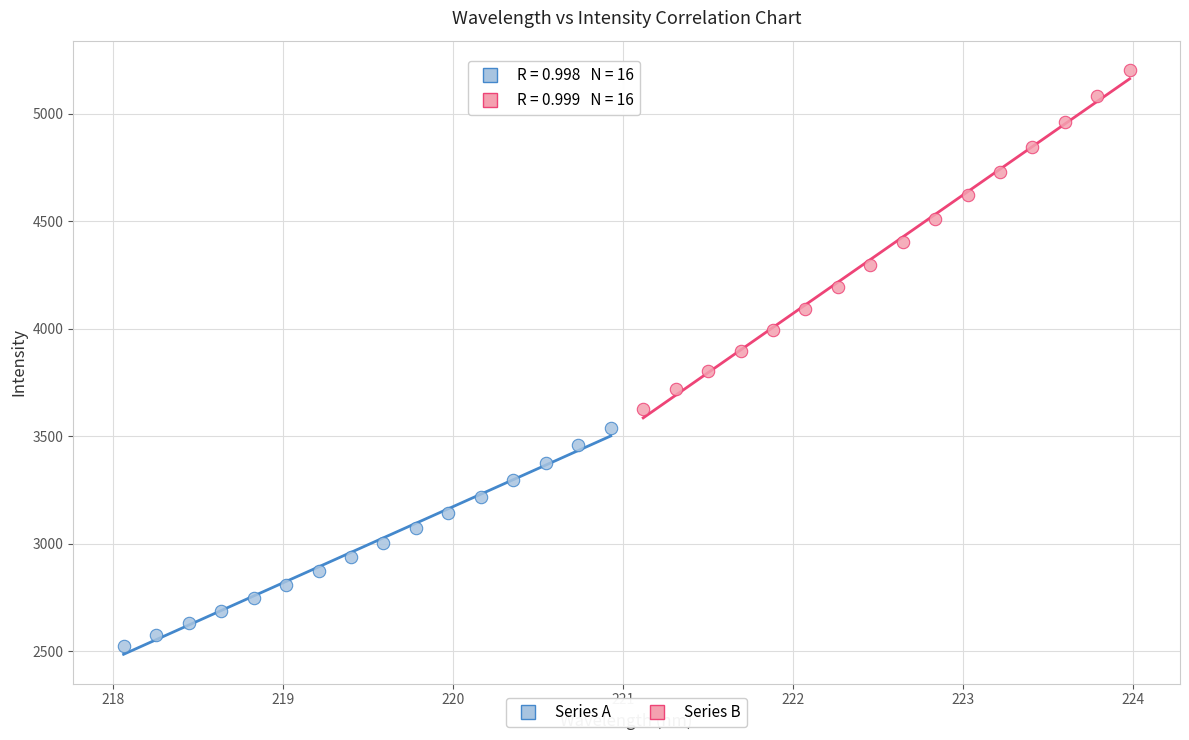

Which series has the largest Y range (max minus min)?

Series B